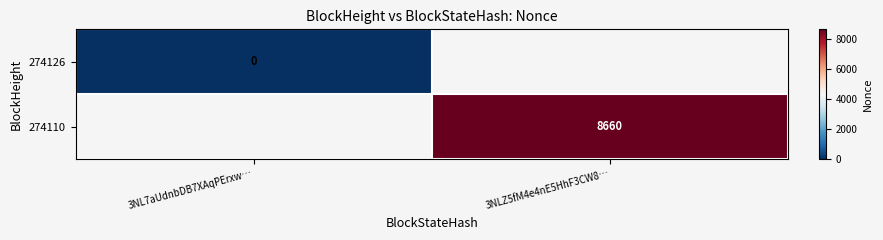

Is the value of 274126 at 3NL7aUdnbDB7XAqPErxw… greater than the value of 274110 at 3NLZ5fM4e4nE5HhF3CW8…?

No